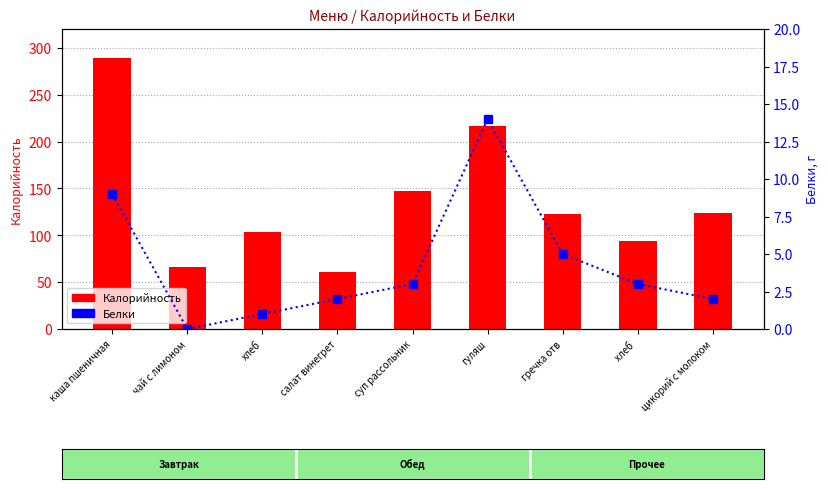

Reading left to right, transcribe all the data shown in this chart.

Калорийность: каша пшеничная=289	чай с лимоном=66	хлеб=103	салат винегрет=61	суп рассольник=147	гуляш=217	гречка отв=123	хлеб =94	цикорий с молоком=124
Белки: каша пшеничная=9	чай с лимоном=0	хлеб=1	салат винегрет=2	суп рассольник=3	гуляш=14	гречка отв=5	хлеб =3	цикорий с молоком=2